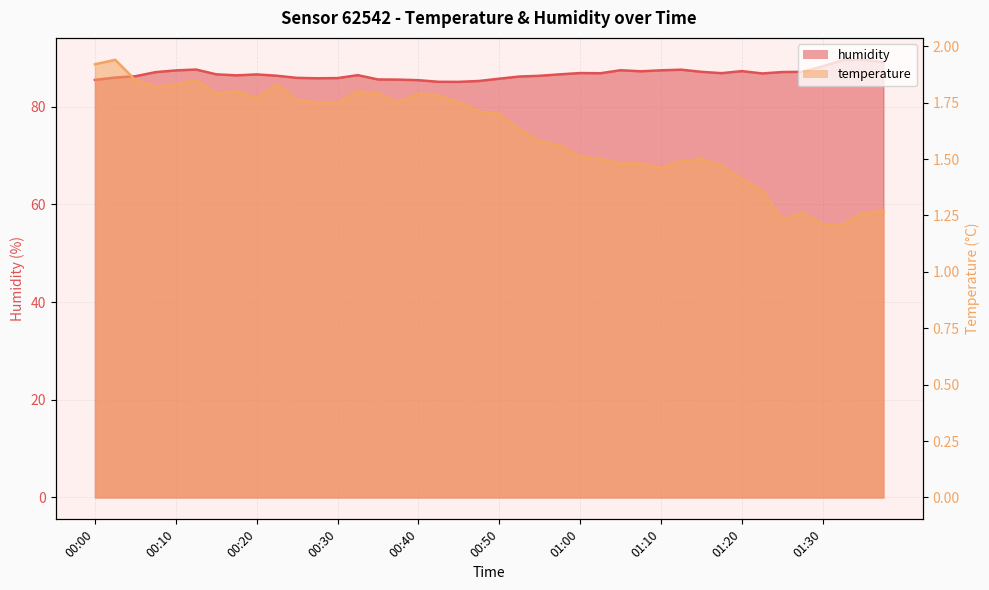

At 01:12, list the series in order from largest to smallest.

humidity, temperature